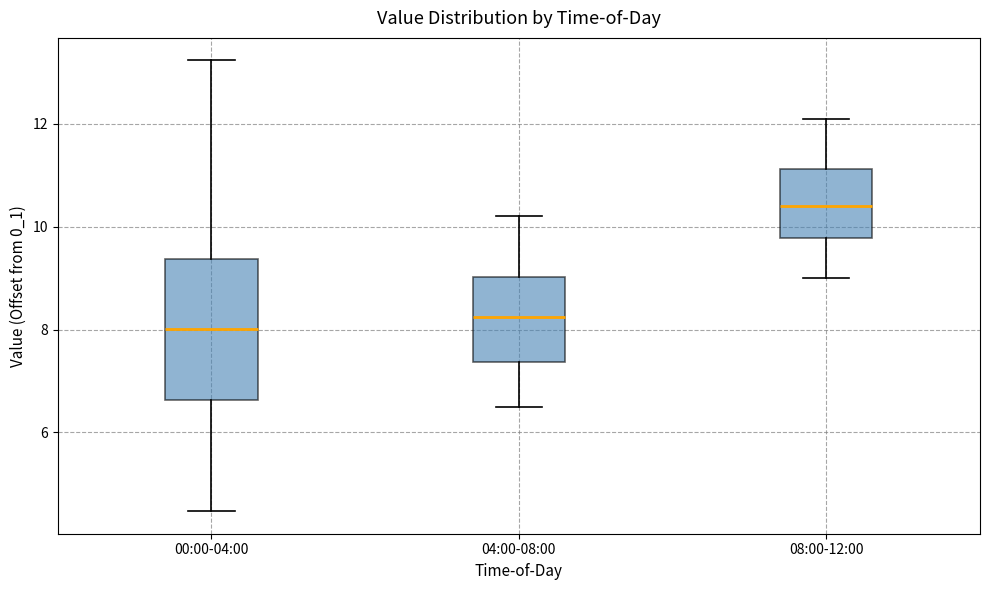

Reading left to right, read every box against the y-axis: the position of its median line, the range the box covers, and the ends of its whiskers. The values are not printed on the chart, so give them approximately, as read against the axis.

00:00-04:00: median 8.0, box 6.6 to 9.4, whiskers 4.4 to 13.2
04:00-08:00: median 8.2, box 7.4 to 9.0, whiskers 6.6 to 10.2
08:00-12:00: median 10.4, box 9.8 to 11.2, whiskers 9.0 to 12.2